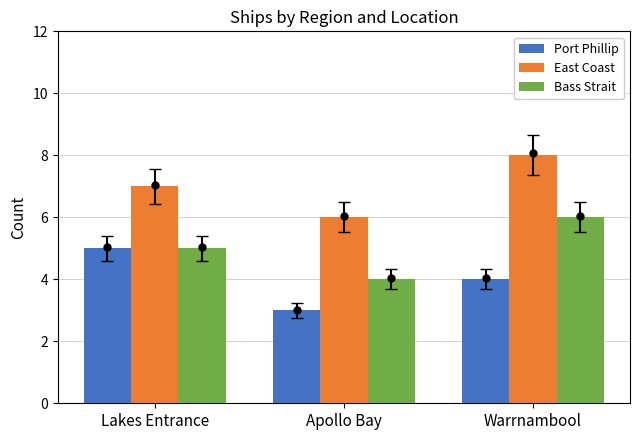

Which series contains the highest Y value?

East Coast